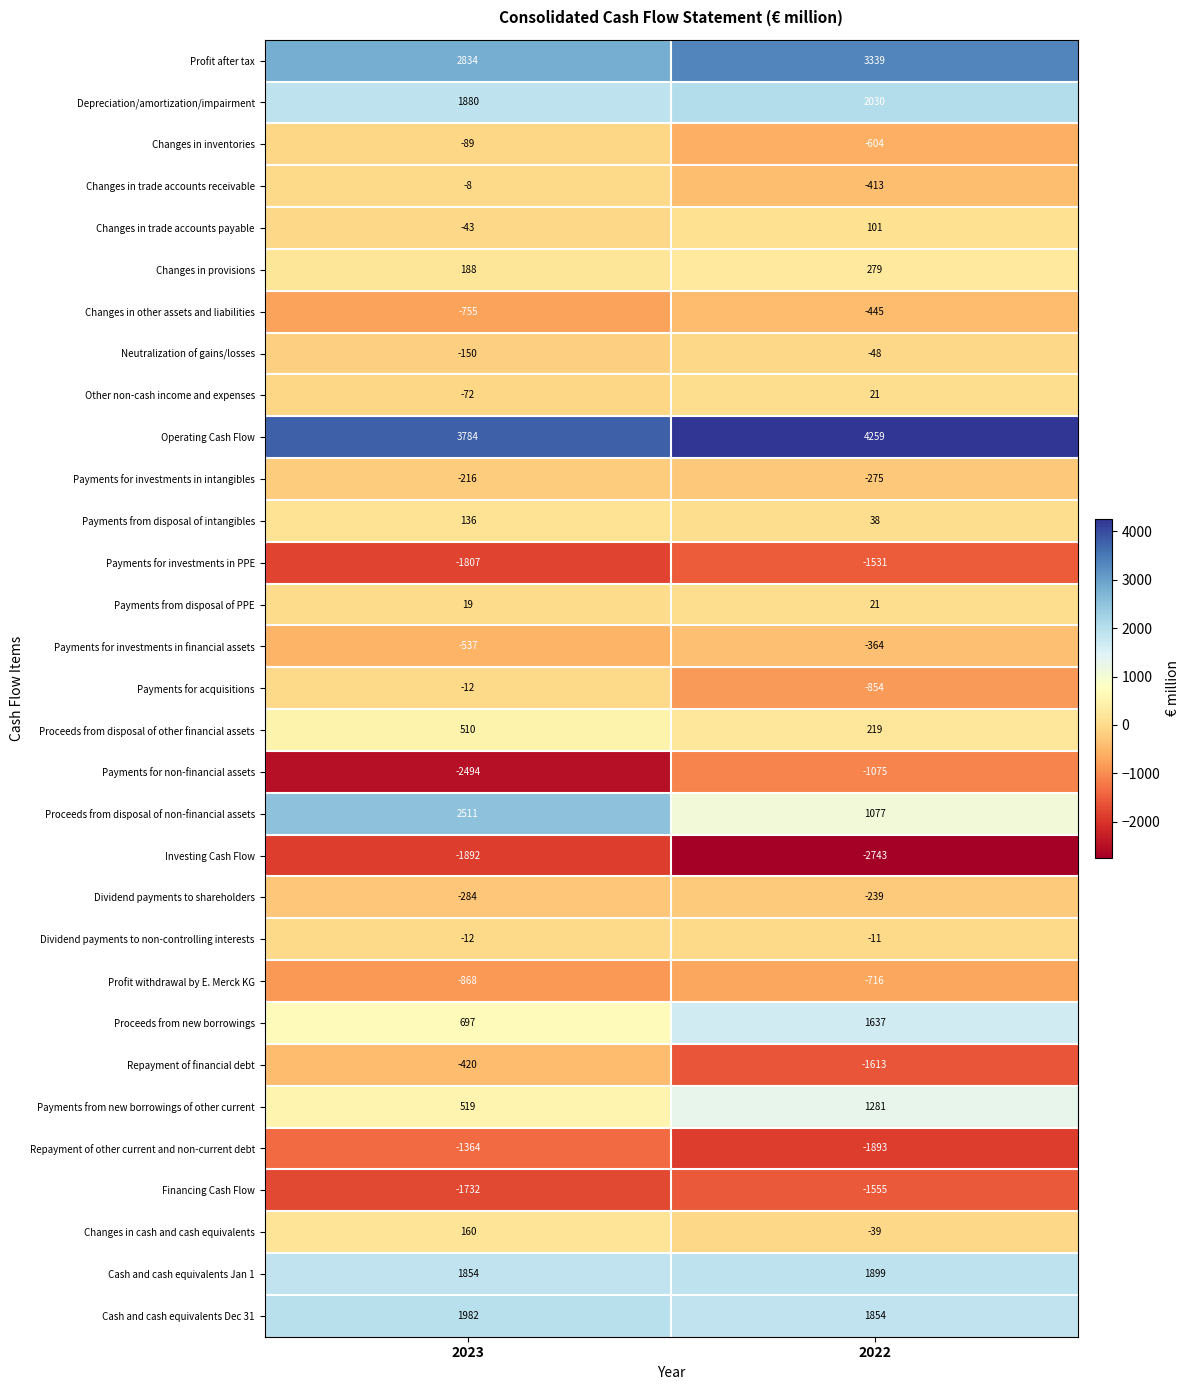

Count the number of data series in this chart.

31